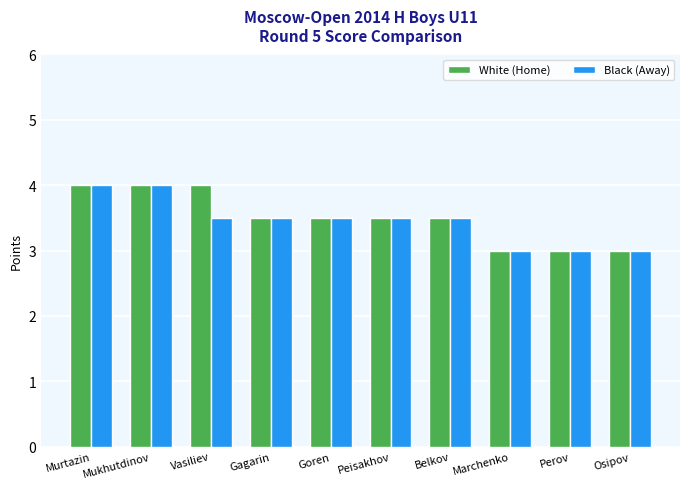

Is it true that White (Home) equals 3.5 at Goren?

True